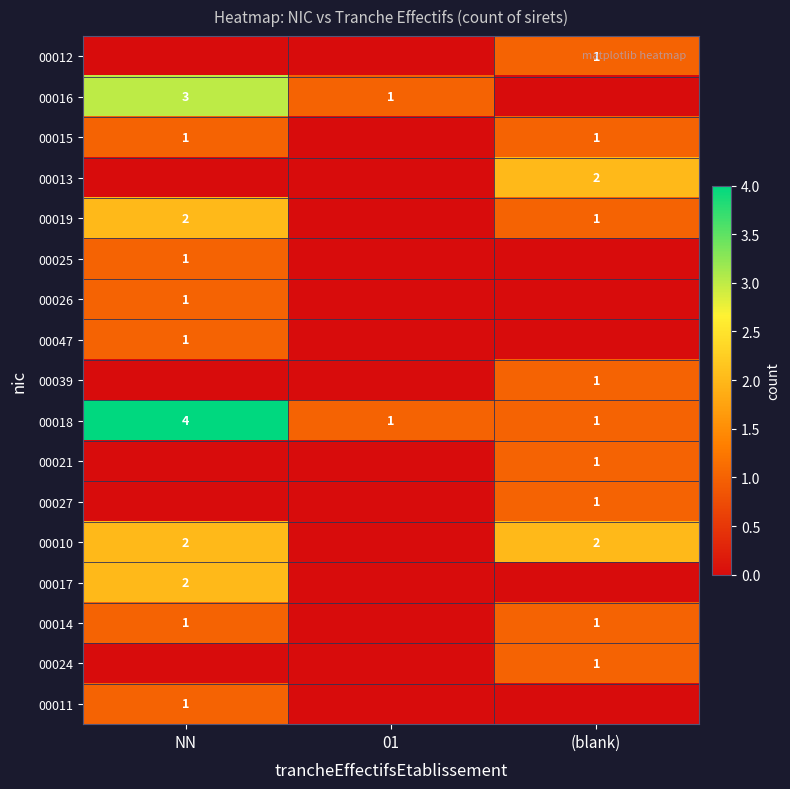

Is it true that 00016 equals 2 at 01?

False